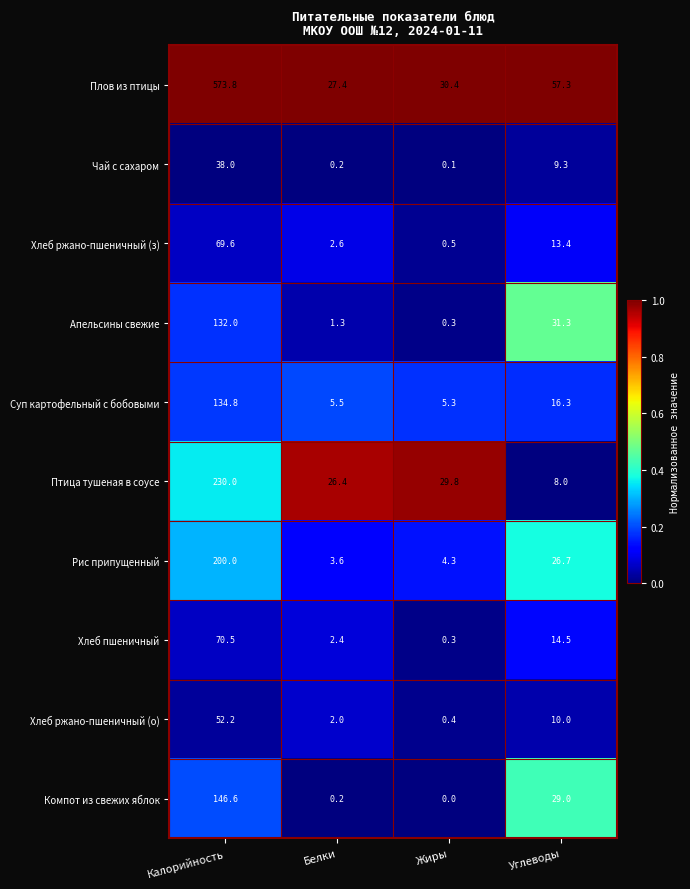

What is the difference between the Компот из свежих яблок values at Калорийность and Углеводы?

117.6